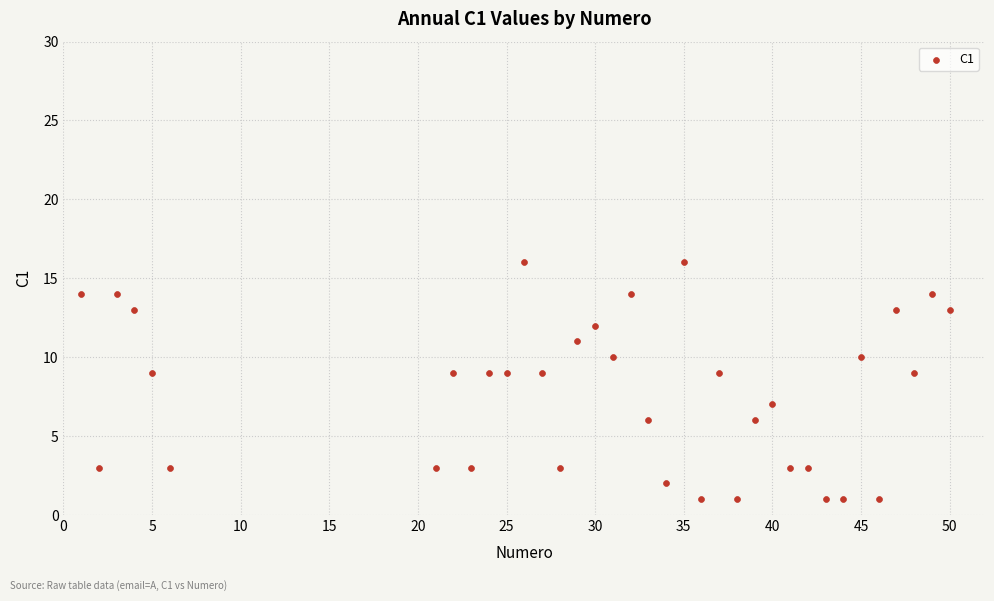

What is the range of Y values (max minus min)?

15